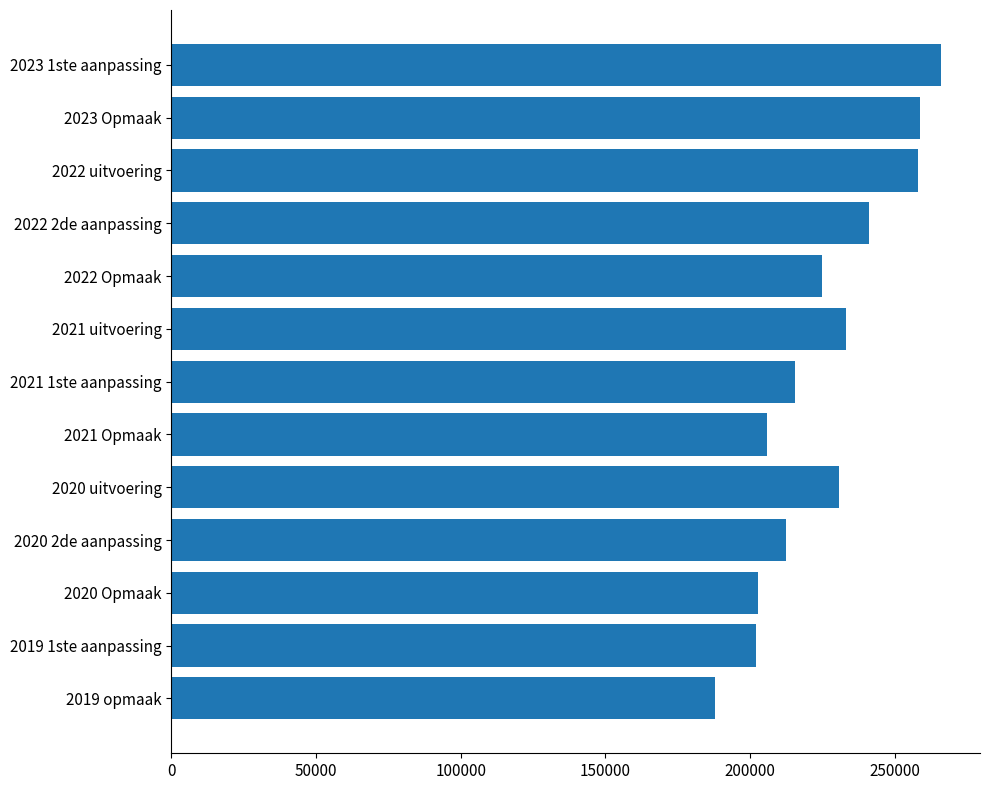

How many bars are there in total?

13